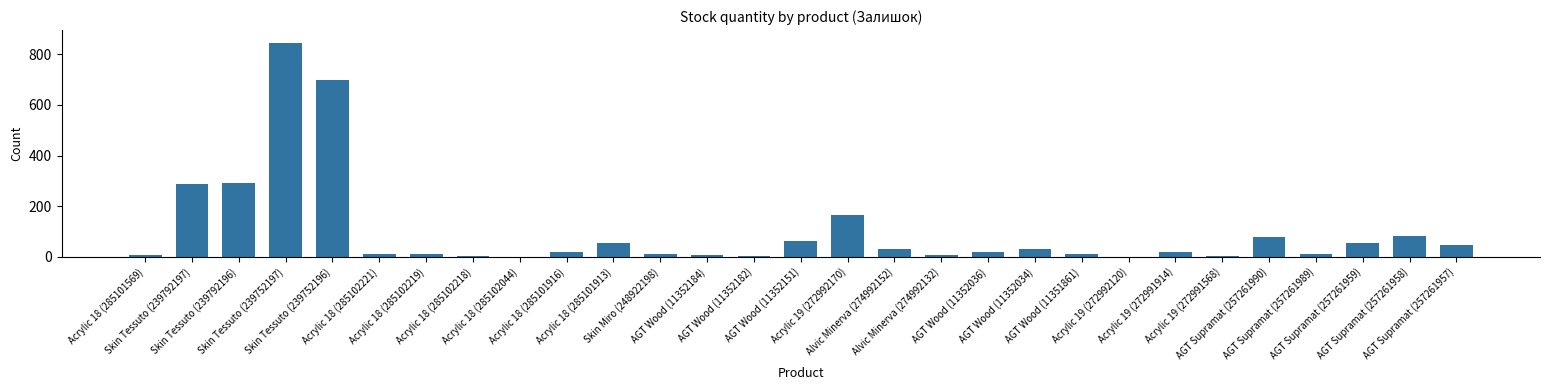

What is the sum of all values?

2886